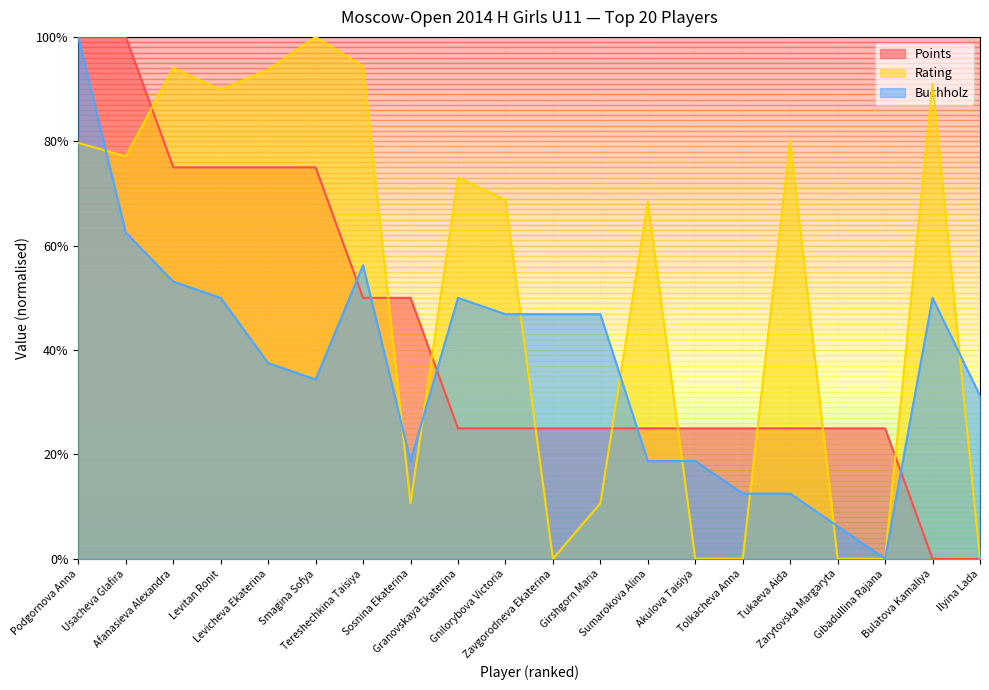

What is the maximum value for Points?

1.0